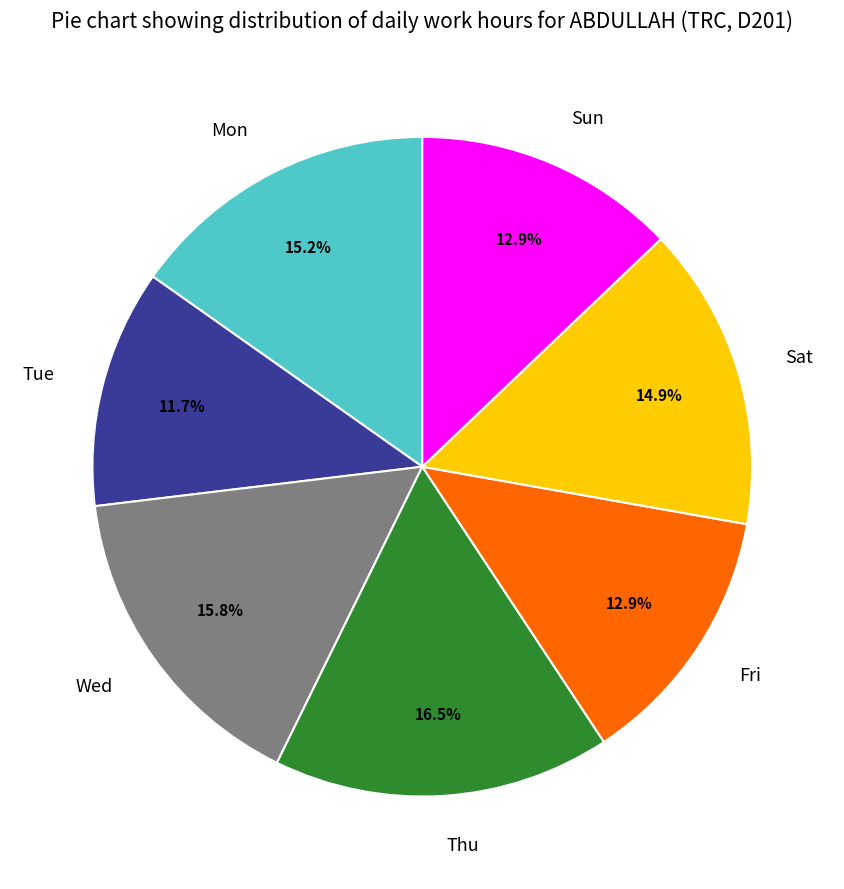

Combined, do Mon and Fri account for over 50%?

No